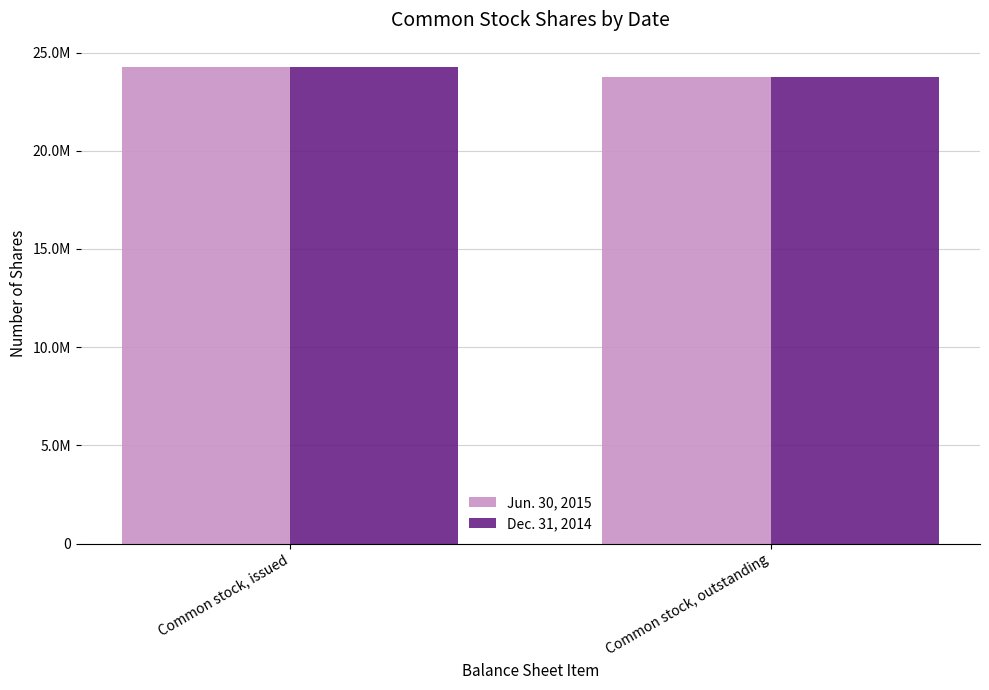

Reading left to right, list all the values displayed in this chart.

Jun. 30, 2015: 24289159	23742467
Dec. 31, 2014: 24289159	23742467